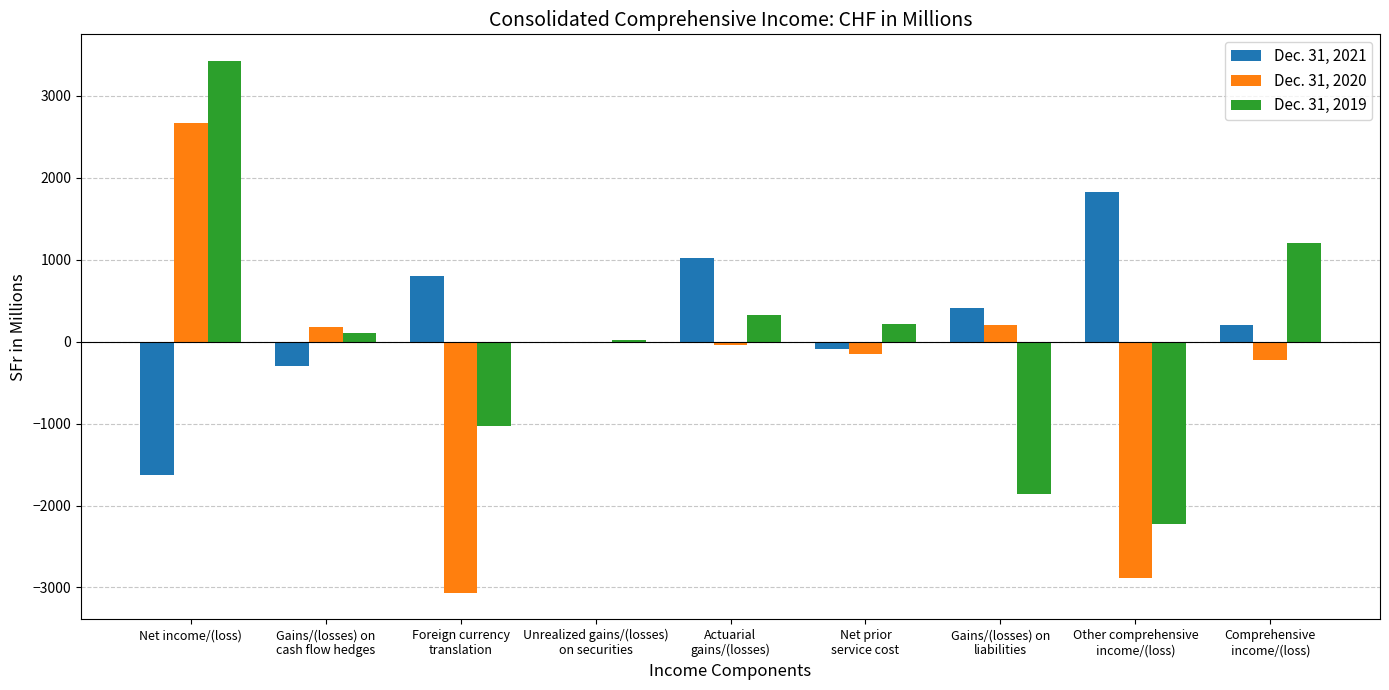

At which category is the sum across all series the highest?

Net income/(loss)